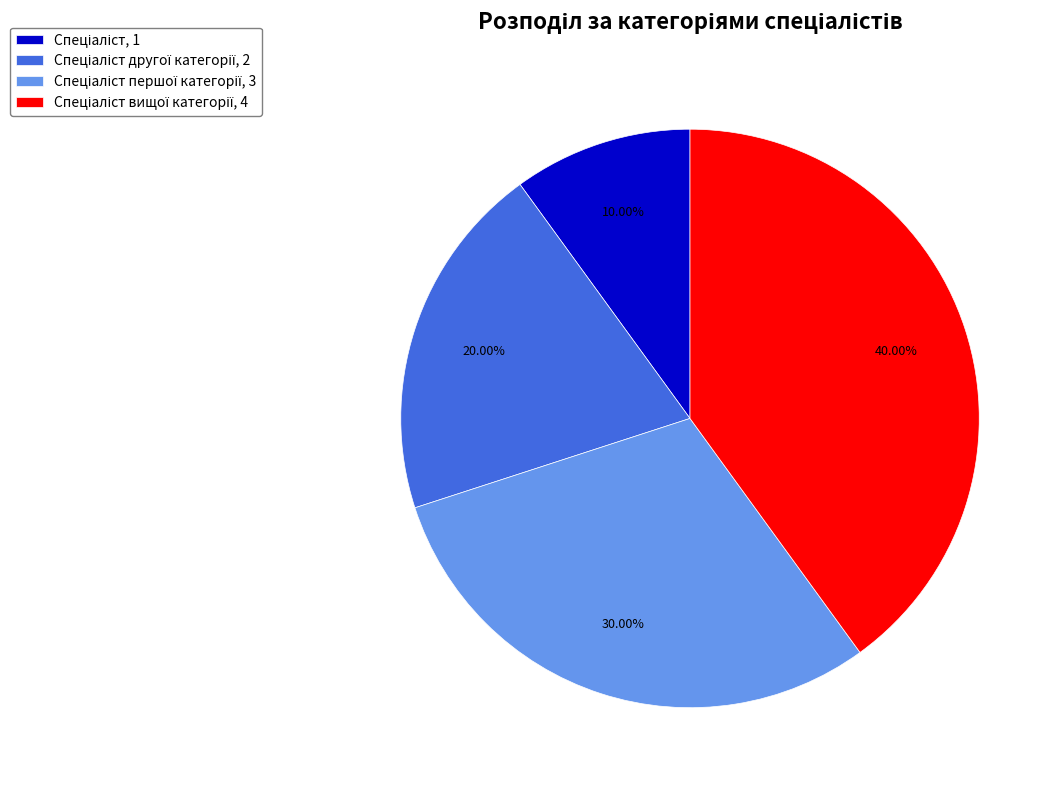

Count the number of slices in the pie.

4